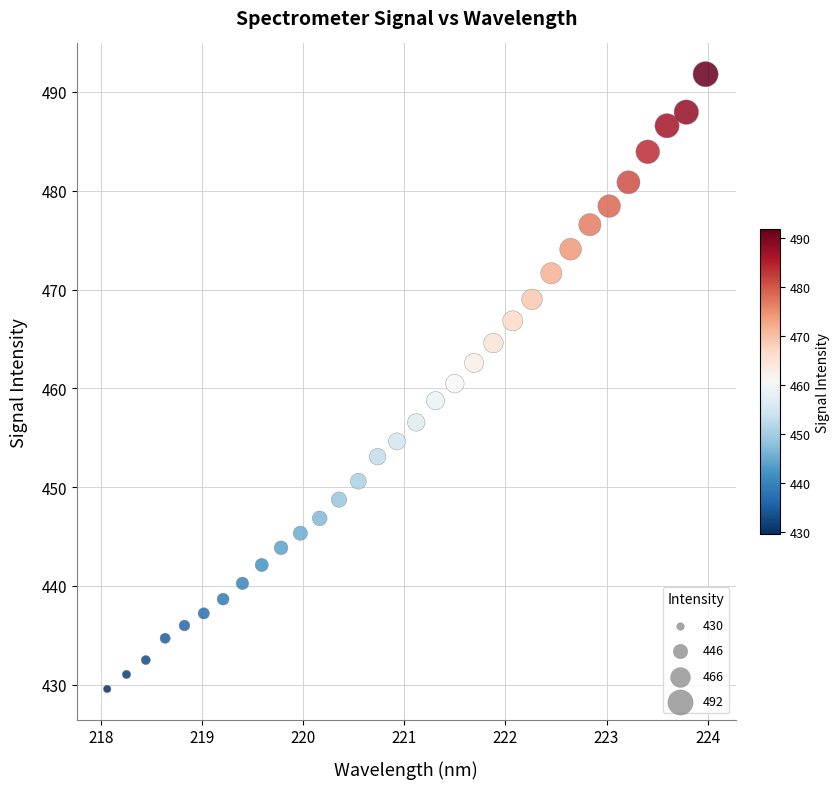

What is the range of Y values (max minus min)?

62.2